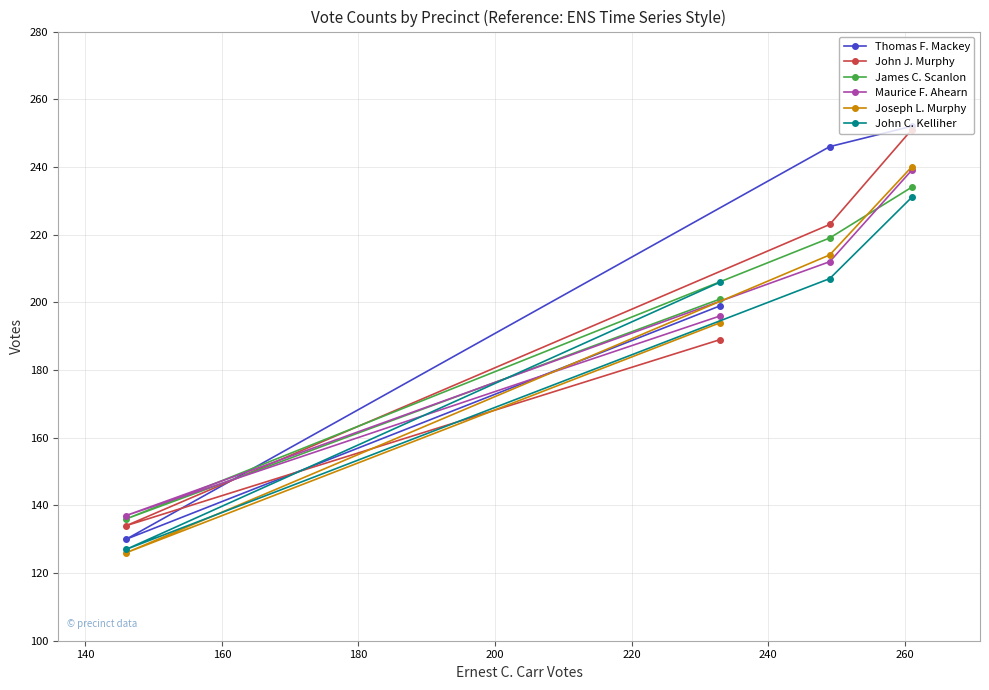

Which series has the largest total across all categories?

Thomas F. Mackey